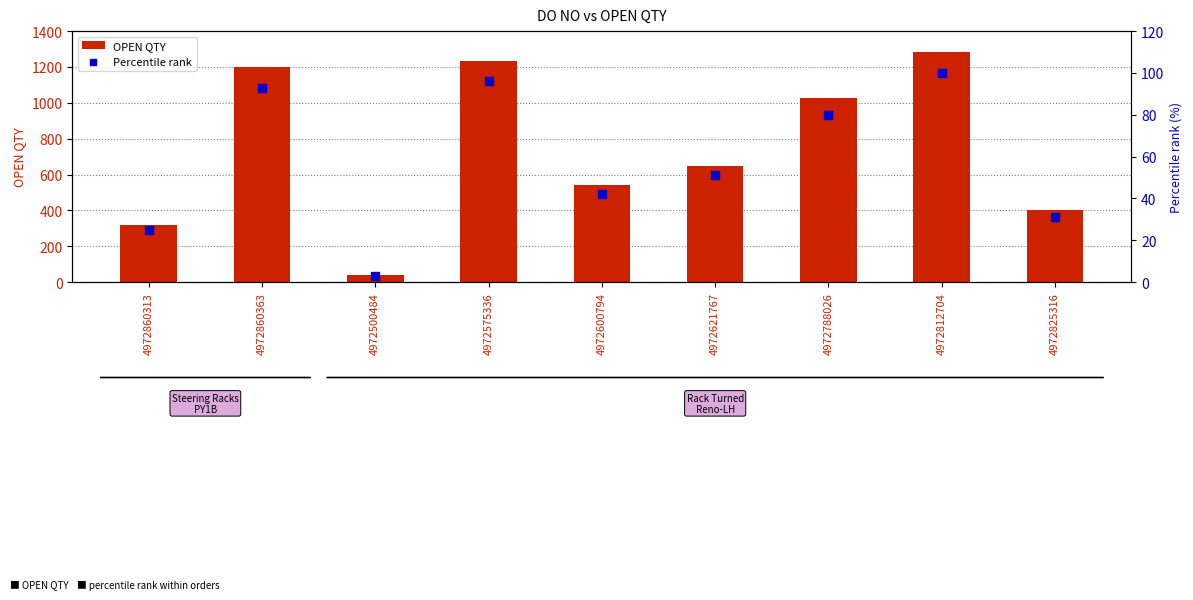

What is the total value across all series at 4972860363?

1293